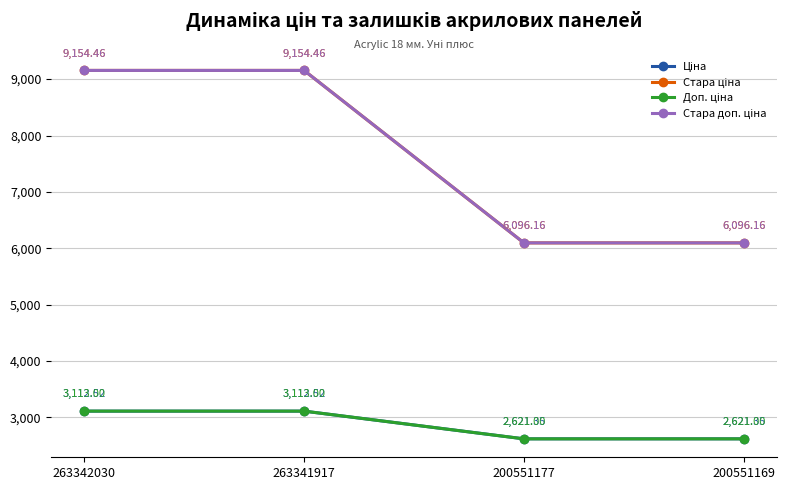

At which label is Ціна closest to 2866?

200551177